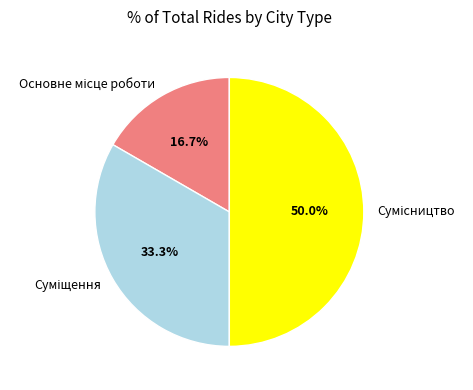

How many segments does this pie chart have?

3